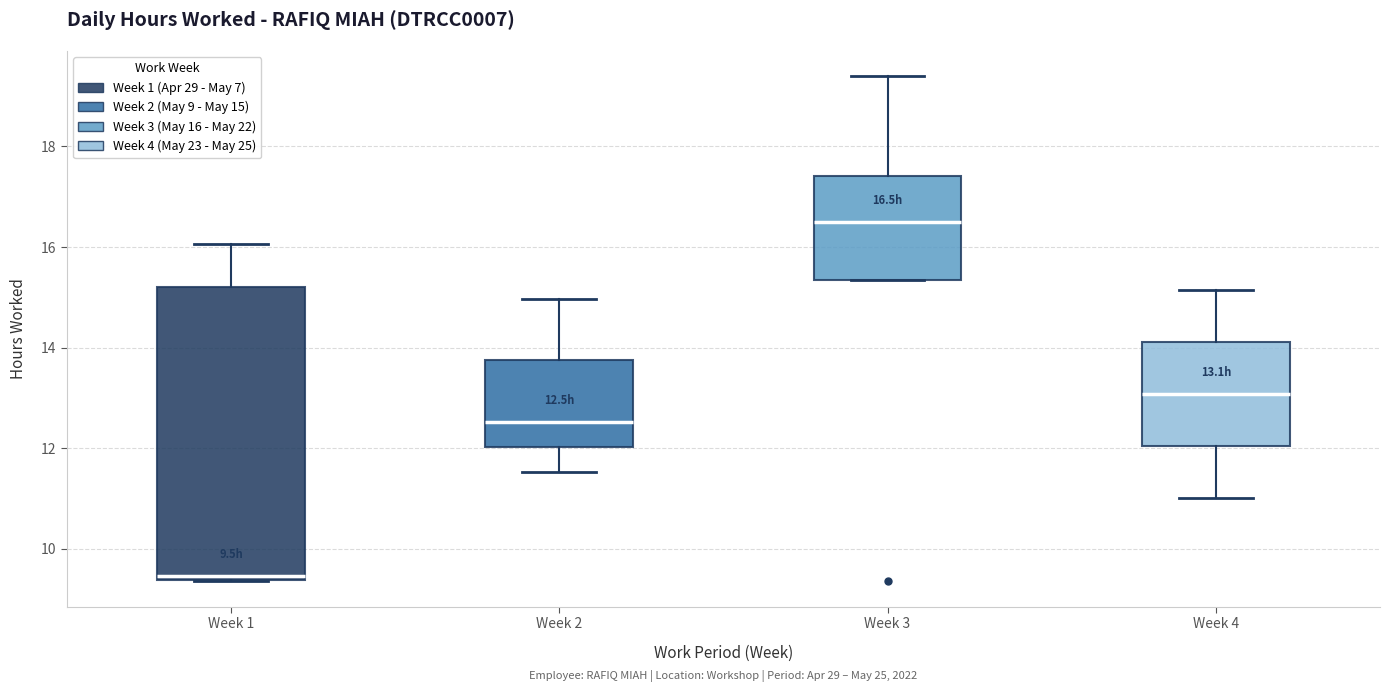

Which box has the lowest median line?

Week 1